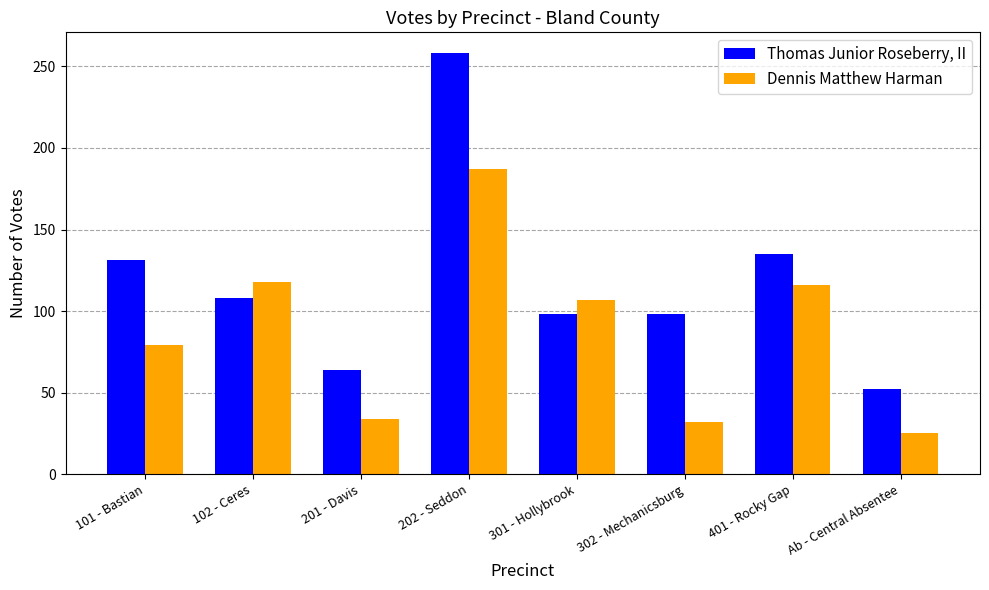

Rank the series by their average value, from highest to lowest.

Thomas Junior Roseberry, II, Dennis Matthew Harman